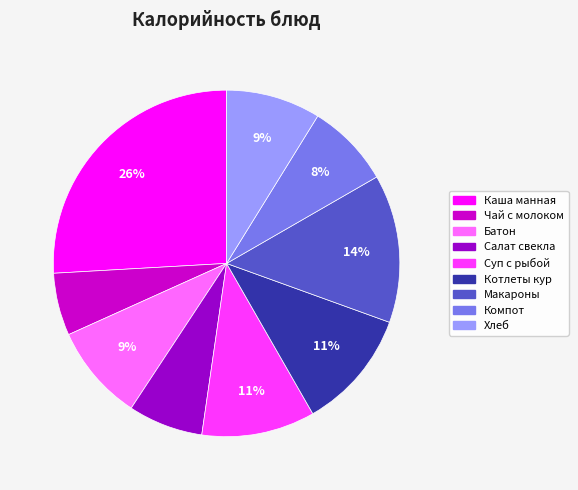

Does any single category account for the majority?

No